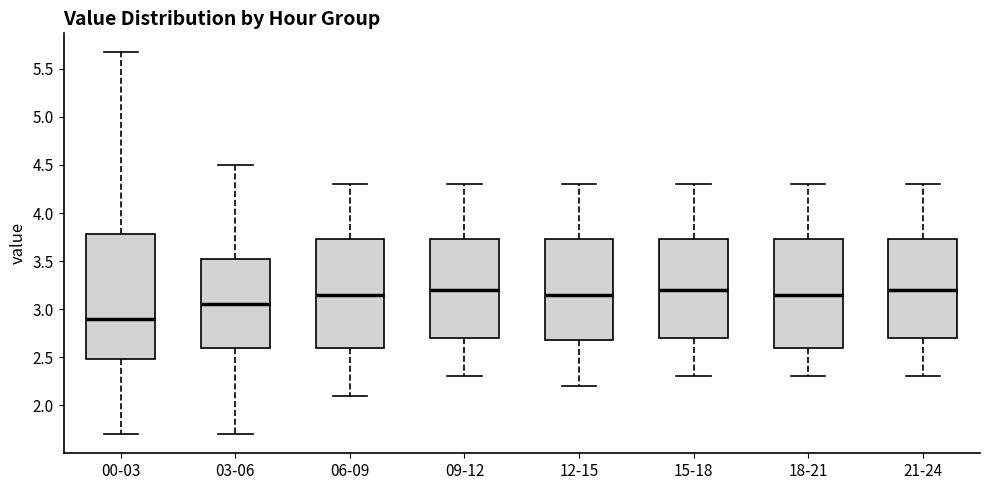

Comparing the boxes themselves (not the whiskers), which one is the tallest?

00-03